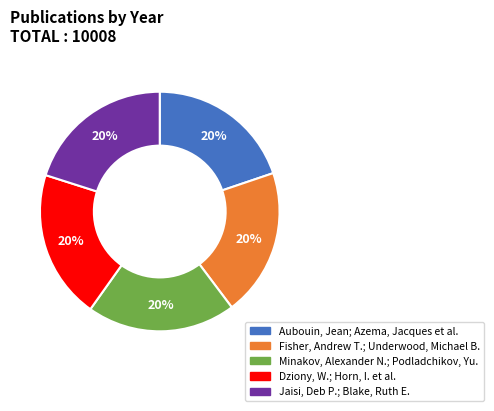

Combined, do Jaisi, Deb P.; Blake, Ruth E. and Minakov, Alexander N.; Podladchikov, Yu. account for over 50%?

No